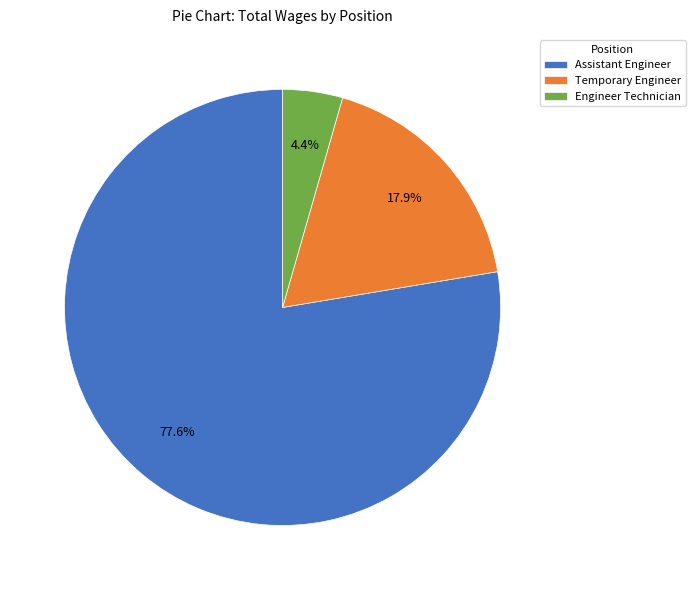

Which category has the biggest portion of the pie?

Assistant Engineer